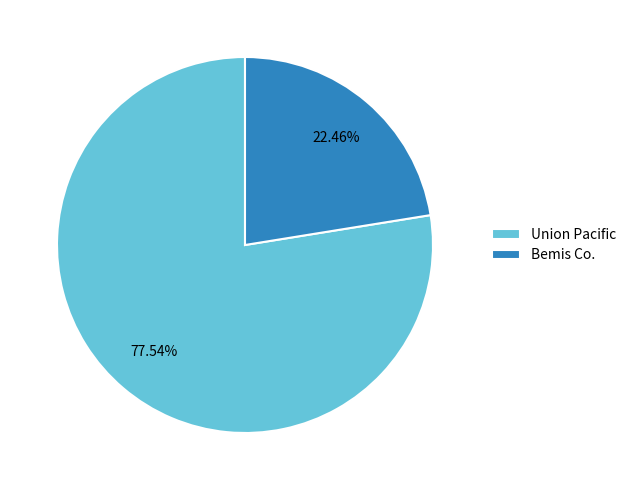

Count the number of slices in the pie.

2